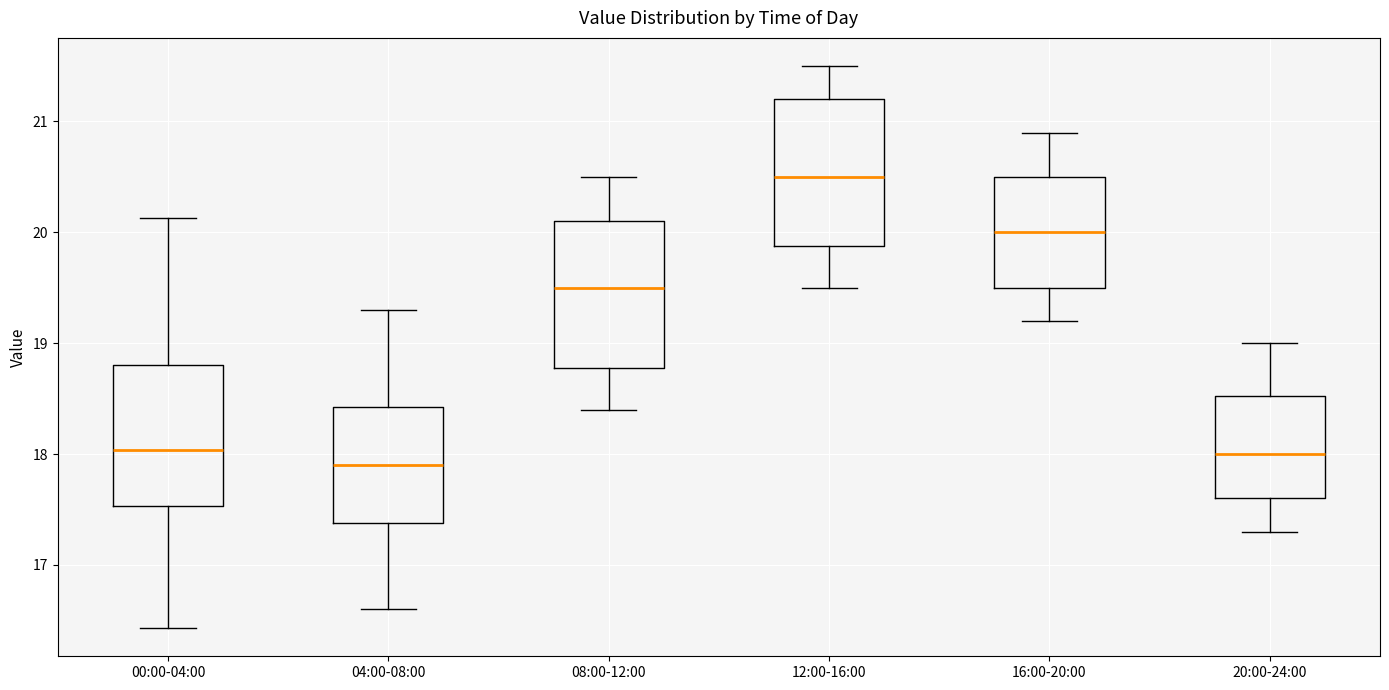

Reading left to right, read every box against the y-axis: the position of its median line, the range the box covers, and the ends of its whiskers. The values are not printed on the chart, so give them approximately, as read against the axis.

00:00-04:00: median 18.0, box 17.5 to 18.8, whiskers 16.4 to 20.1
04:00-08:00: median 17.9, box 17.4 to 18.4, whiskers 16.6 to 19.3
08:00-12:00: median 19.5, box 18.8 to 20.1, whiskers 18.4 to 20.5
12:00-16:00: median 20.5, box 19.9 to 21.2, whiskers 19.5 to 21.5
16:00-20:00: median 20.0, box 19.5 to 20.5, whiskers 19.2 to 20.9
20:00-24:00: median 18.0, box 17.6 to 18.5, whiskers 17.3 to 19.0